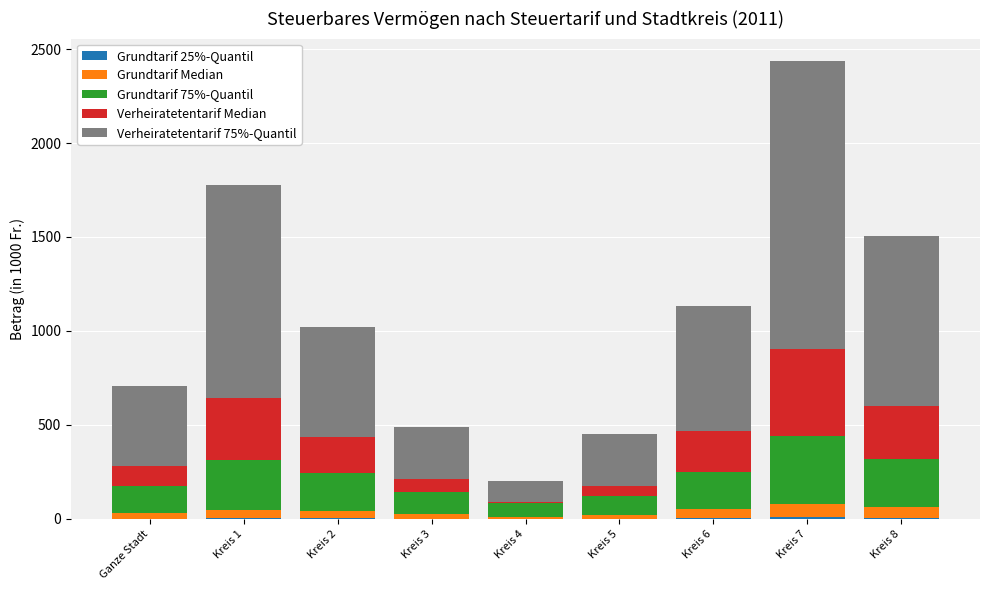

Are the bars grouped side by side (vs. stacked)?

No